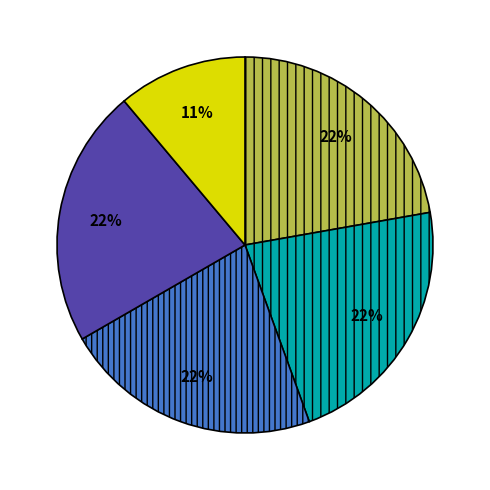

To the nearest percent, what is the average slice percentage?

20%